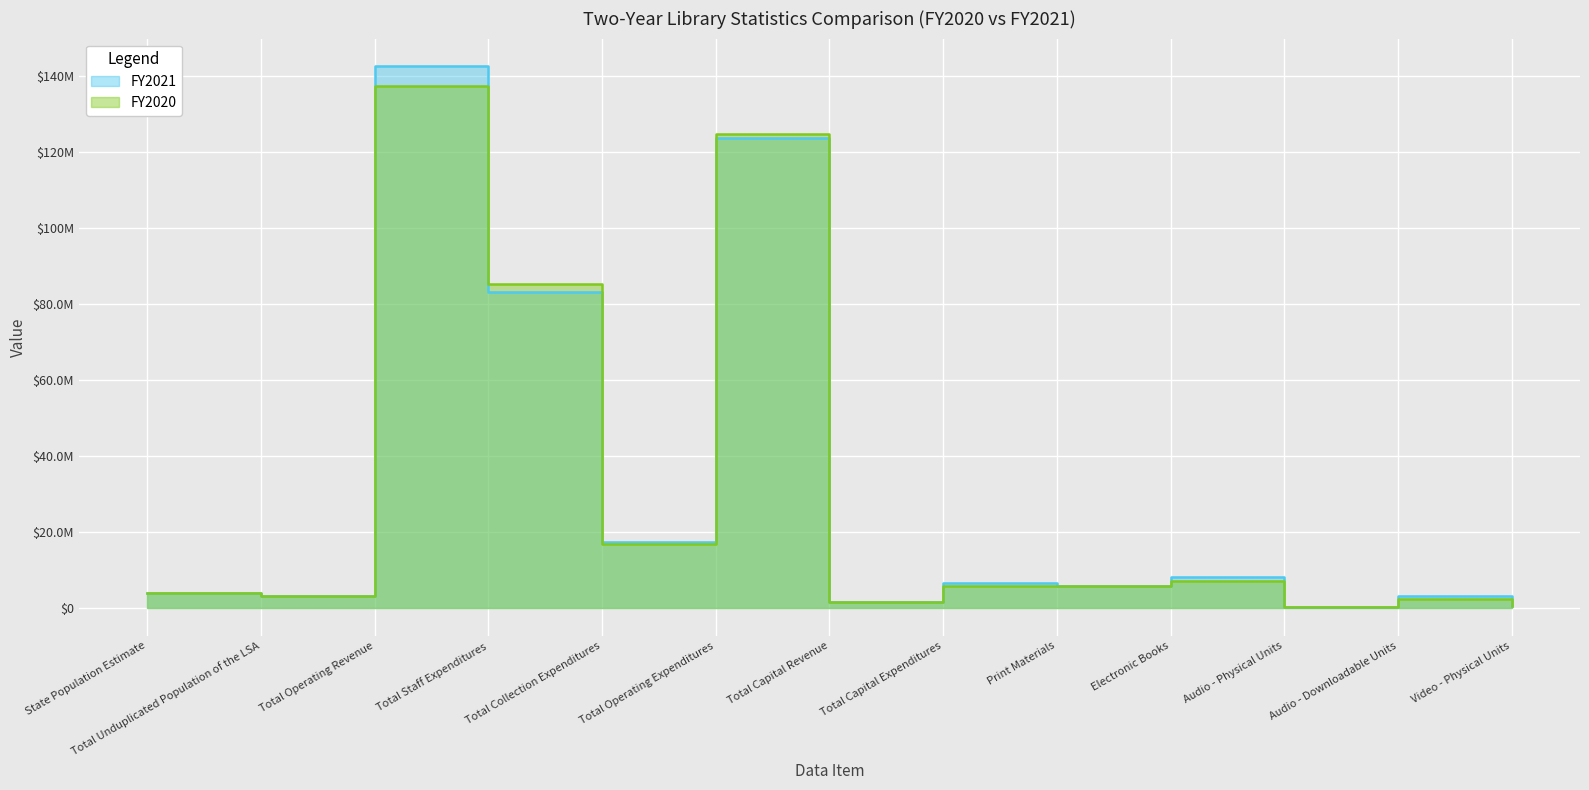

Is the value of FY2020 at Total Unduplicated Population of the LSA greater than the value of FY2021 at Electronic Books?

No